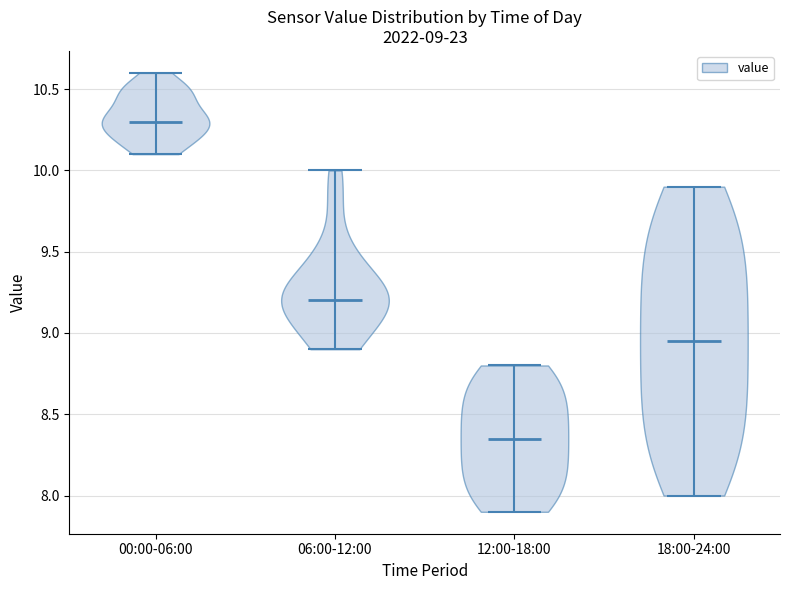

Which violin has the highest median line?

00:00-06:00